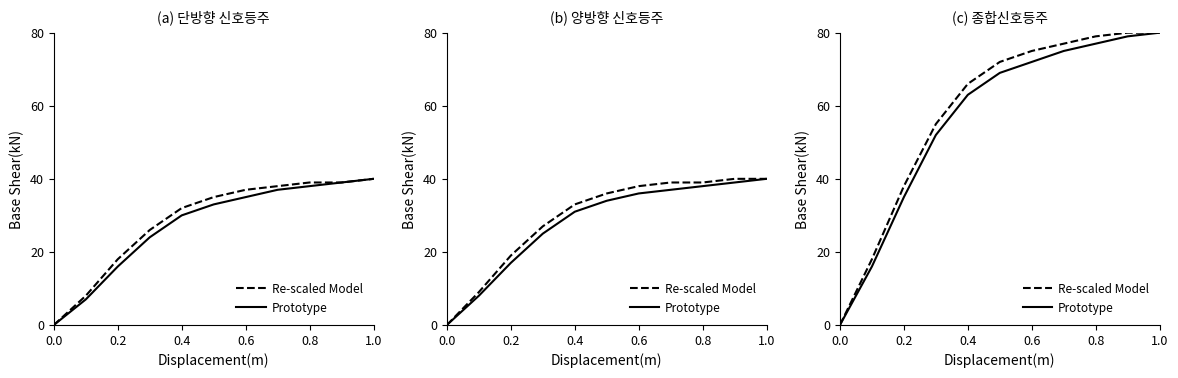

What is the average value of the Prototype series?

56